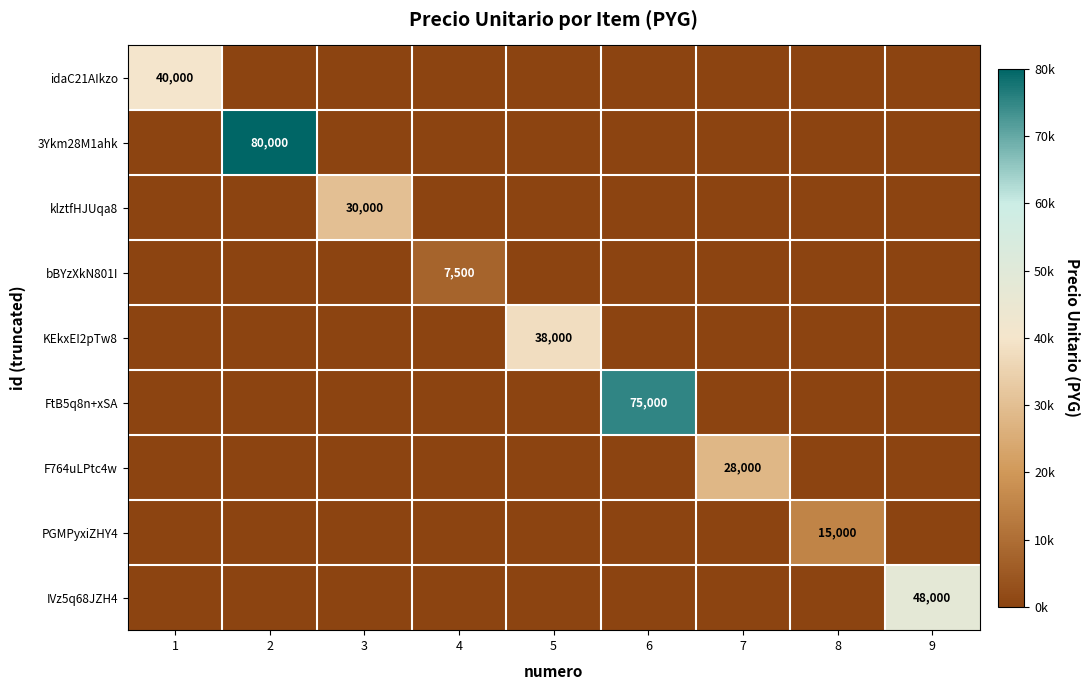

The 3Ykm28M1ahk series shows -55510 at 8. True or false?

False